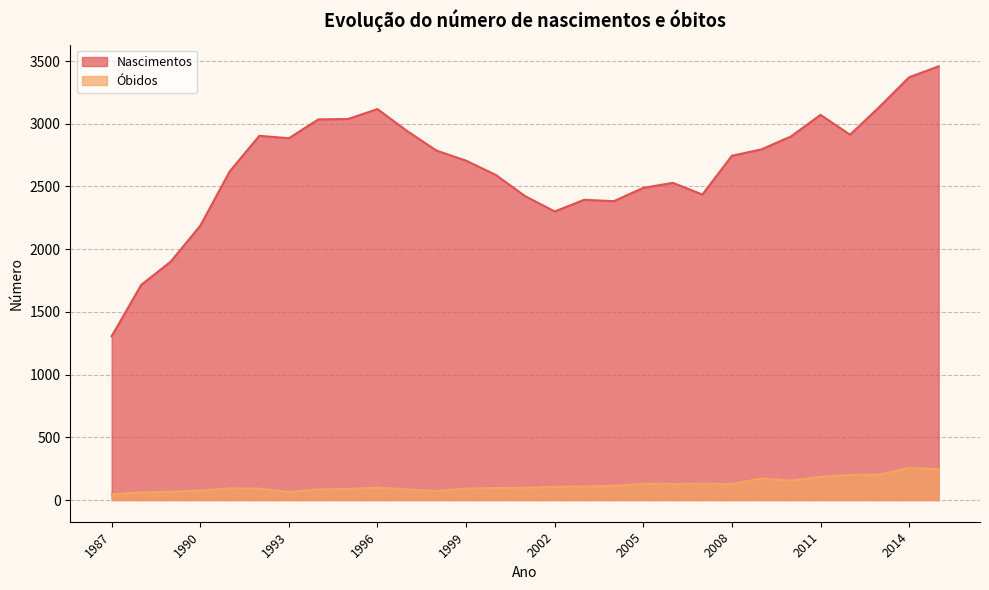

Which has a higher value, 1992 or 2009?

1992